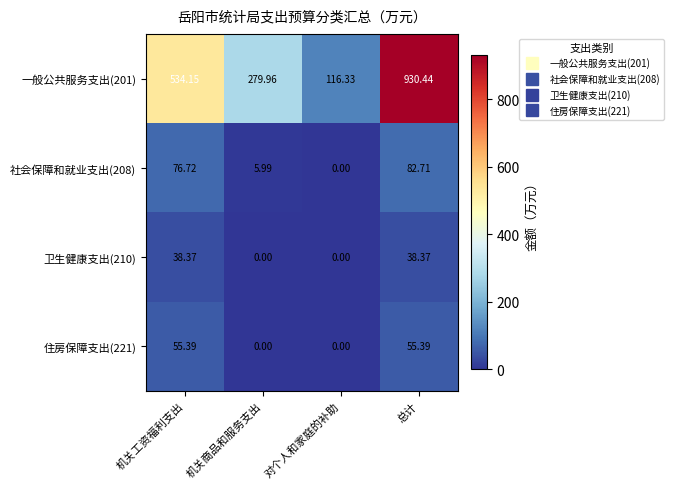

At which label is 社会保障和就业支出(208) closest to 41?

机关商品和服务支出